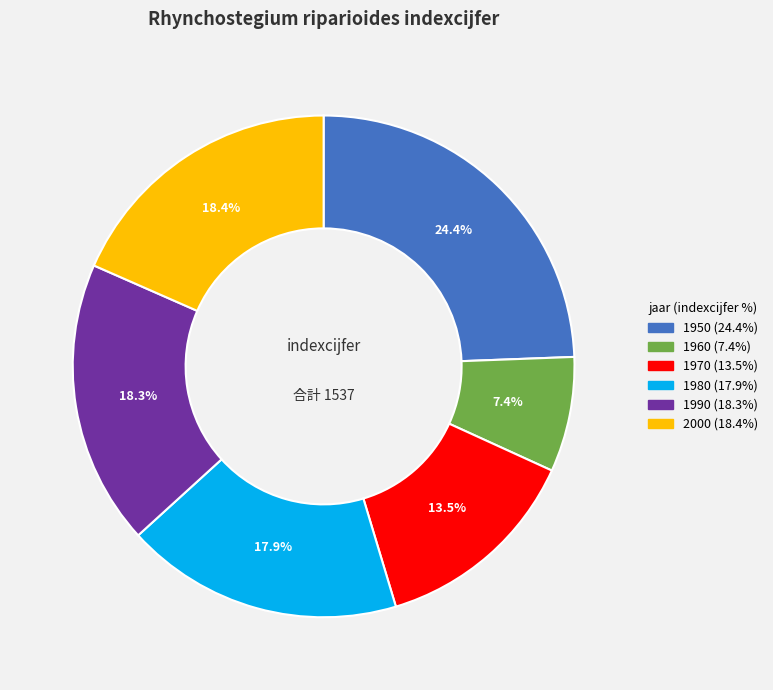

Is it true that 2000 is 18% of the pie?

True